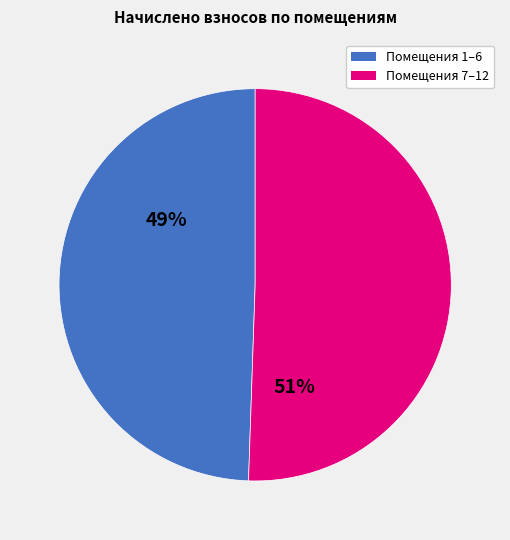

To the nearest percent, what is the average slice percentage?

50%